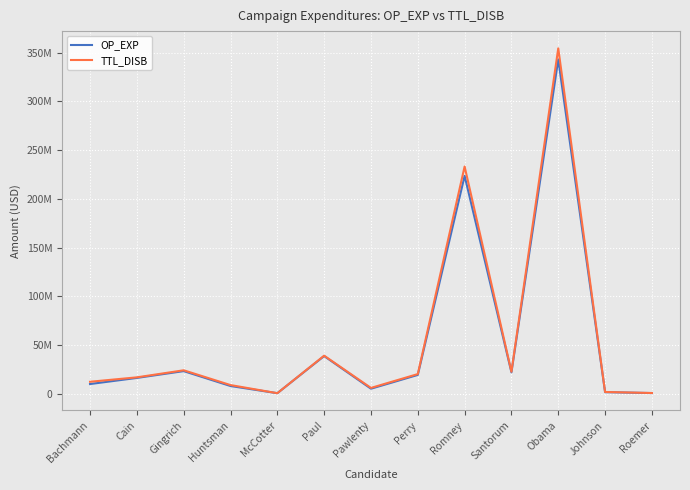

Is the value of OP_EXP at Roemer greater than the value of TTL_DISB at Paul?

No